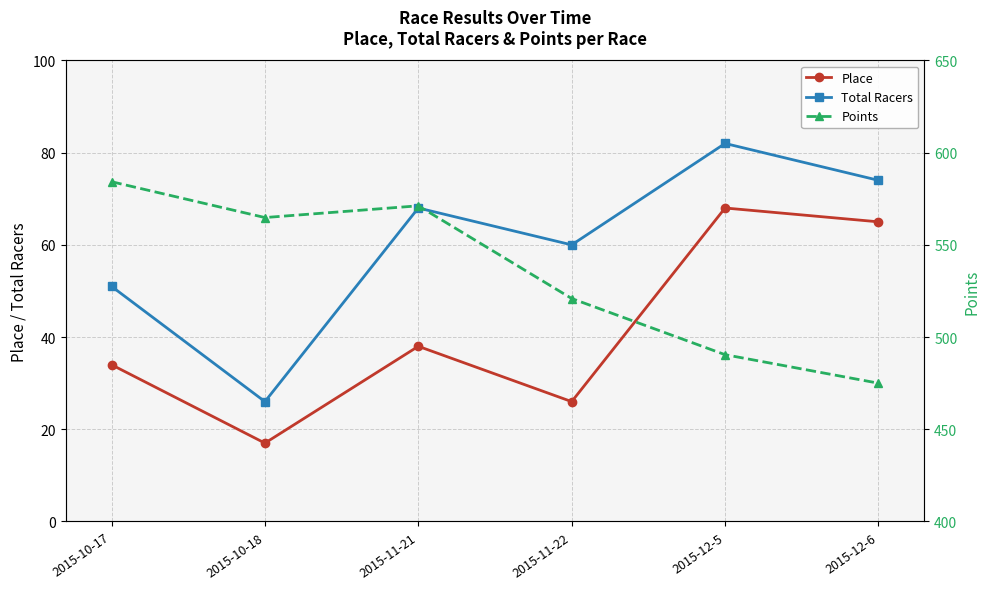

Which series changed the most between 2015-11-22 and 2015-12-5?

Place